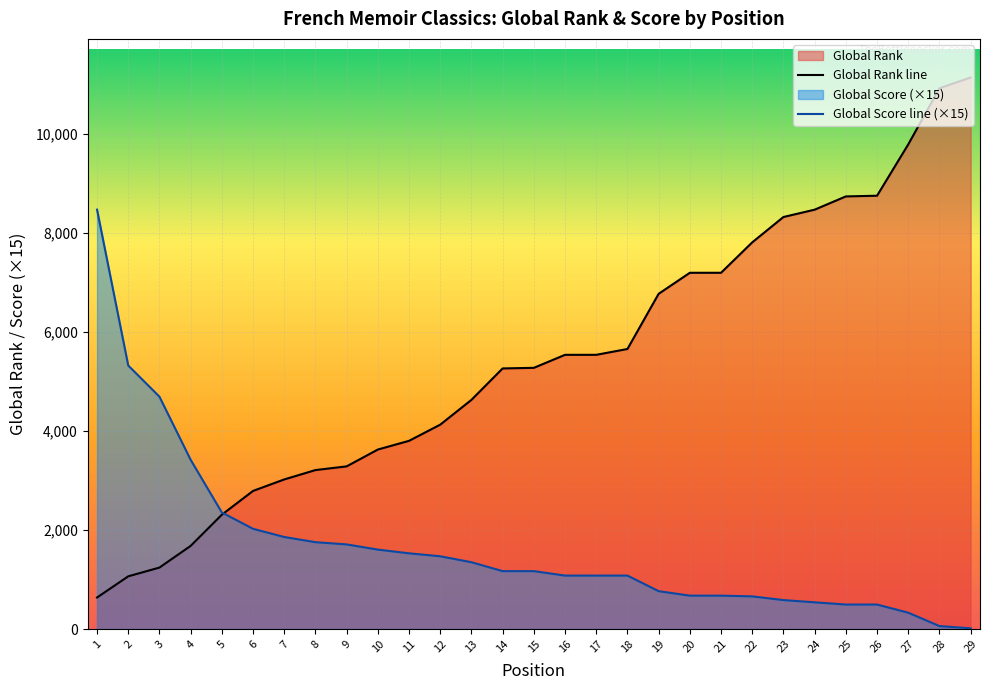

What is the smallest value displayed?

15